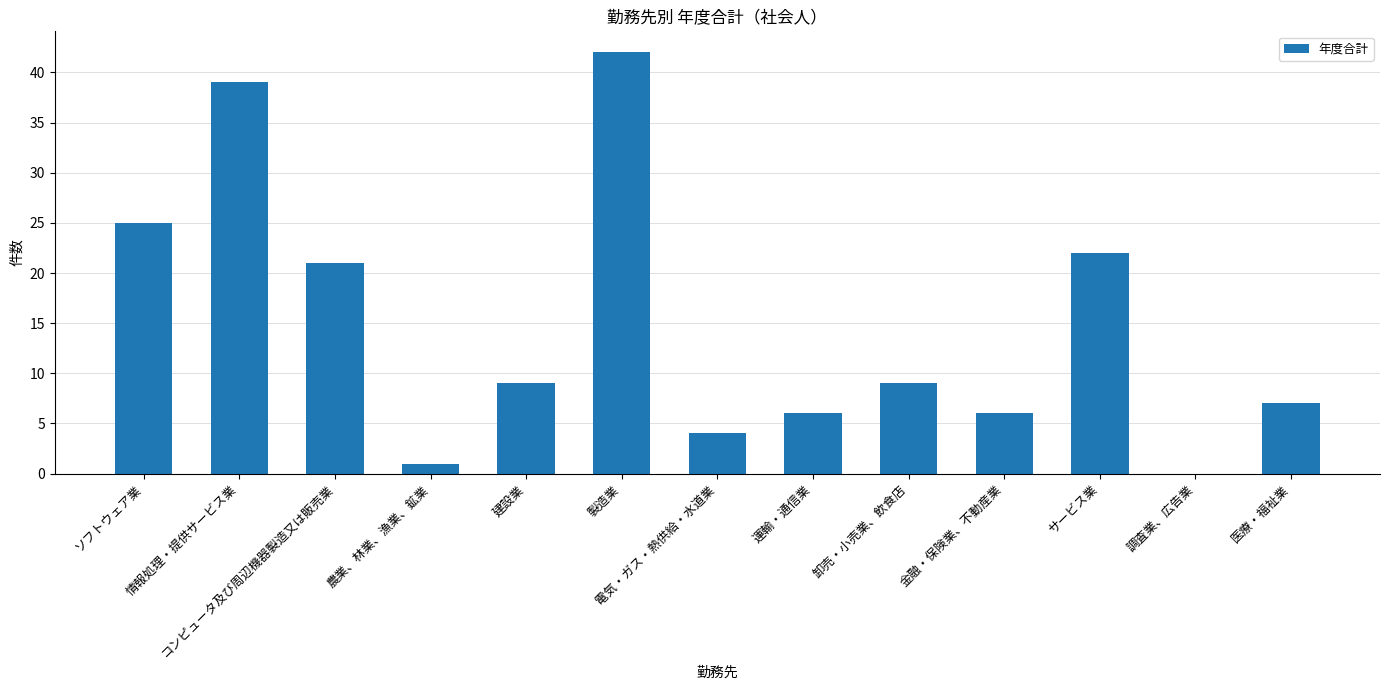

How many positive values are there?

12